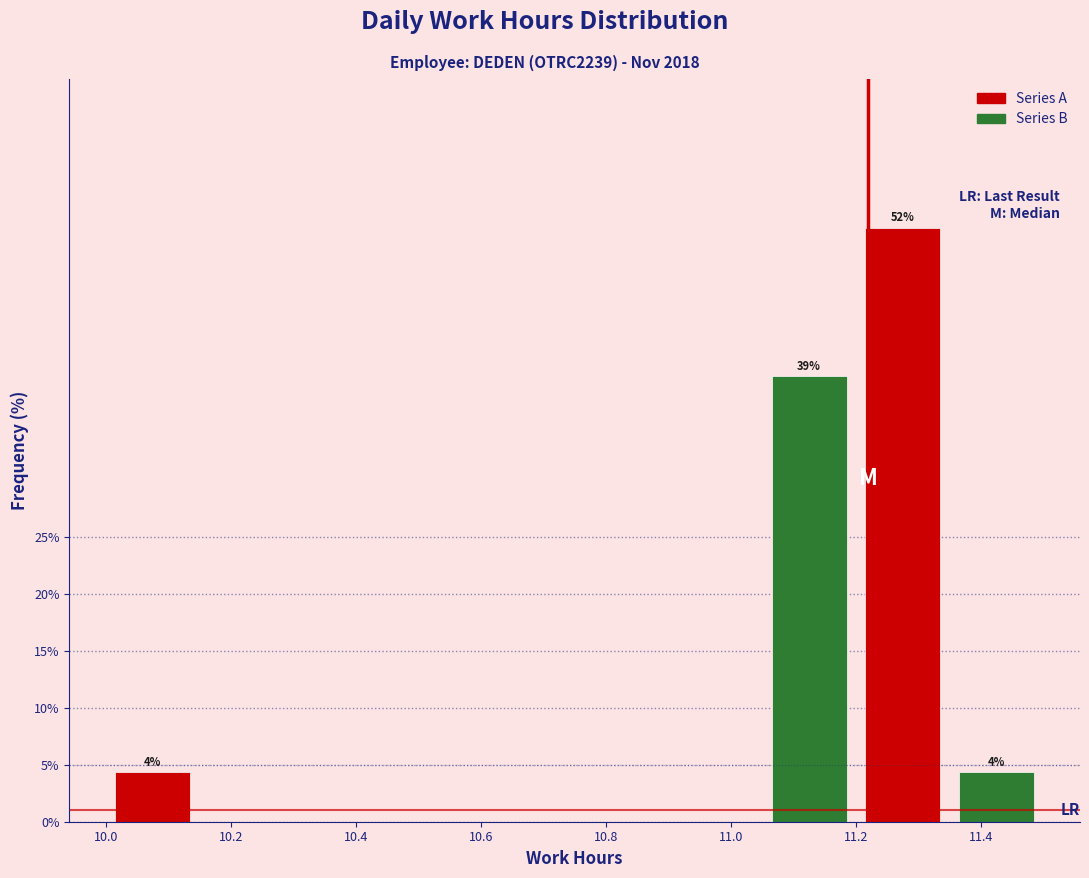

At which label is Series A closest to 26?

10.2